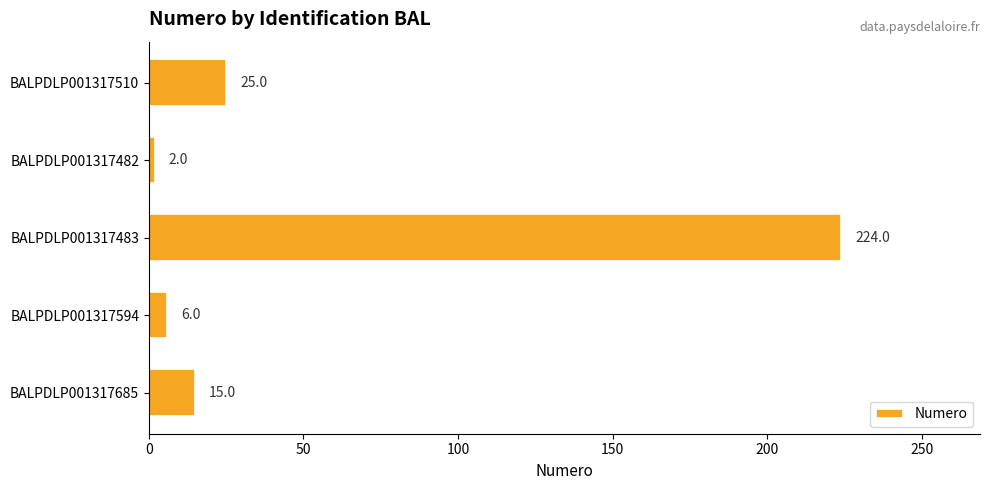

Which has a higher value, BALPDLP001317483 or BALPDLP001317685?

BALPDLP001317483